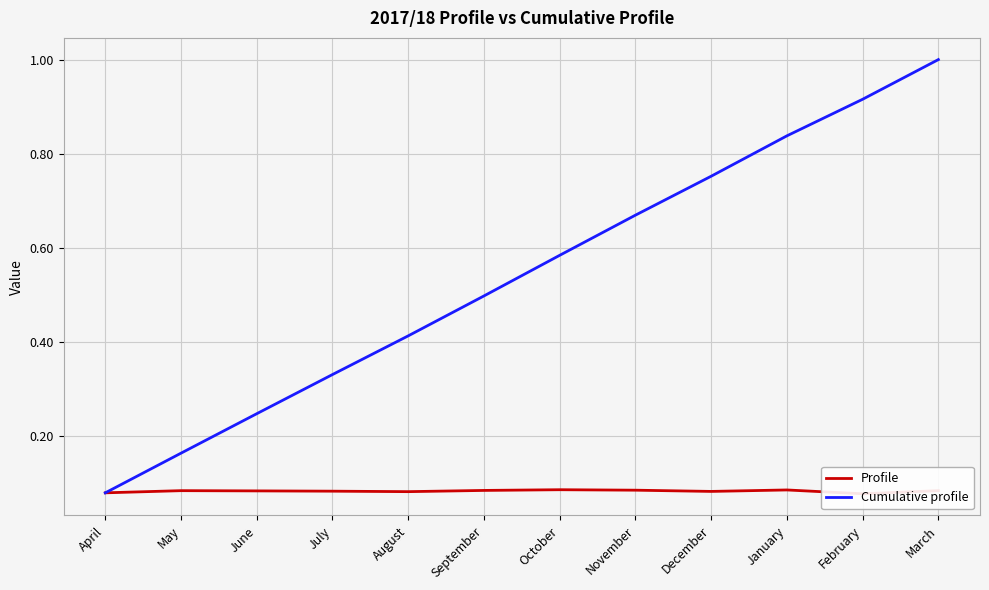

What is the minimum value shown in the chart?

0.1